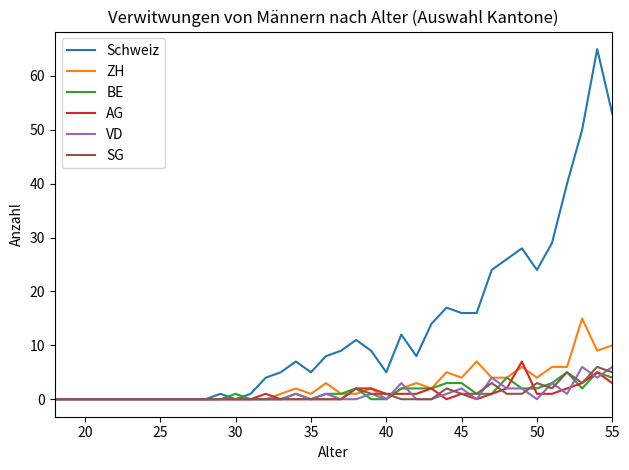

Which series has the largest total across all categories?

Schweiz